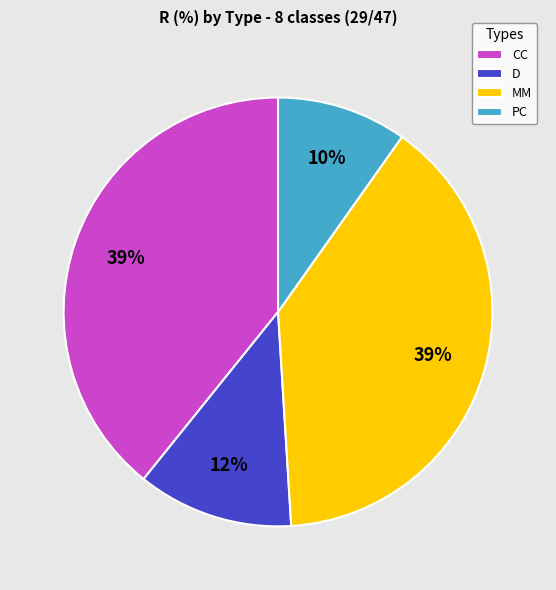

Between MM and D, which is larger?

MM